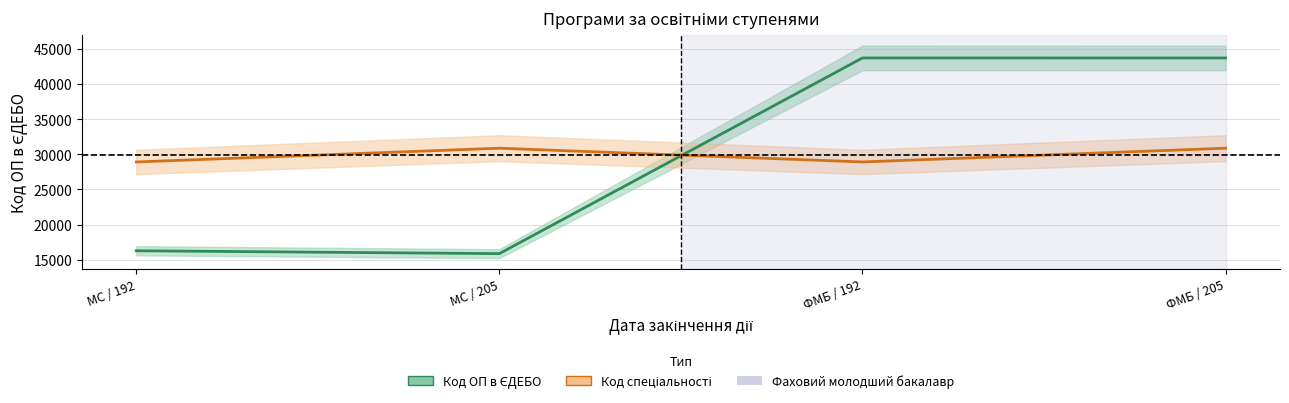

What is the maximum value shown in the chart?

43706.0